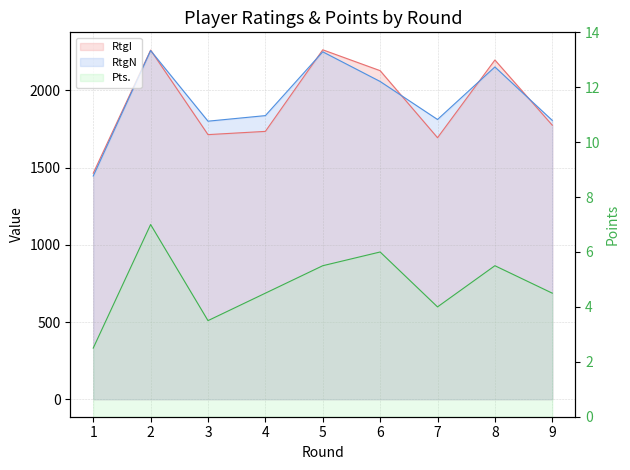

What is the approximate value of RtgI at 8?

2196.0